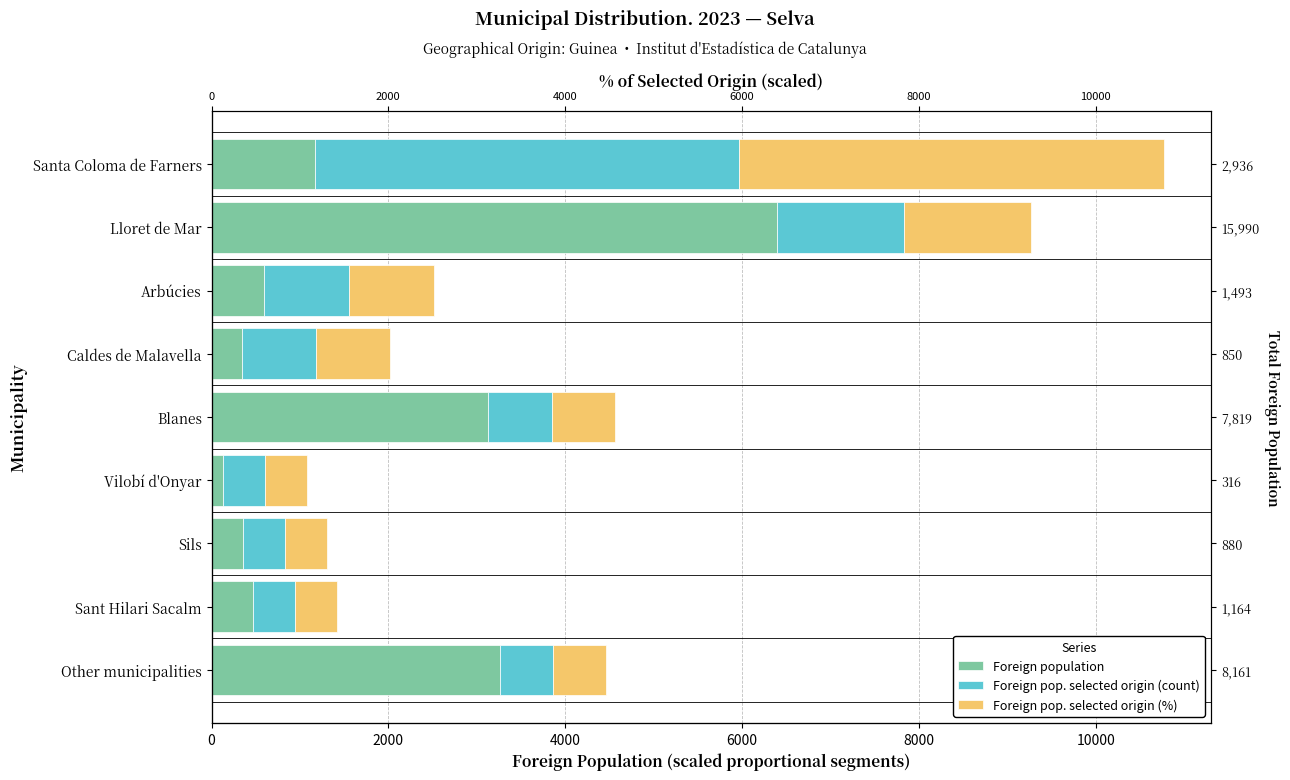

The Foreign pop. selected origin (%) series shows 479.3 at Sant Hilari Sacalm. True or false?

True